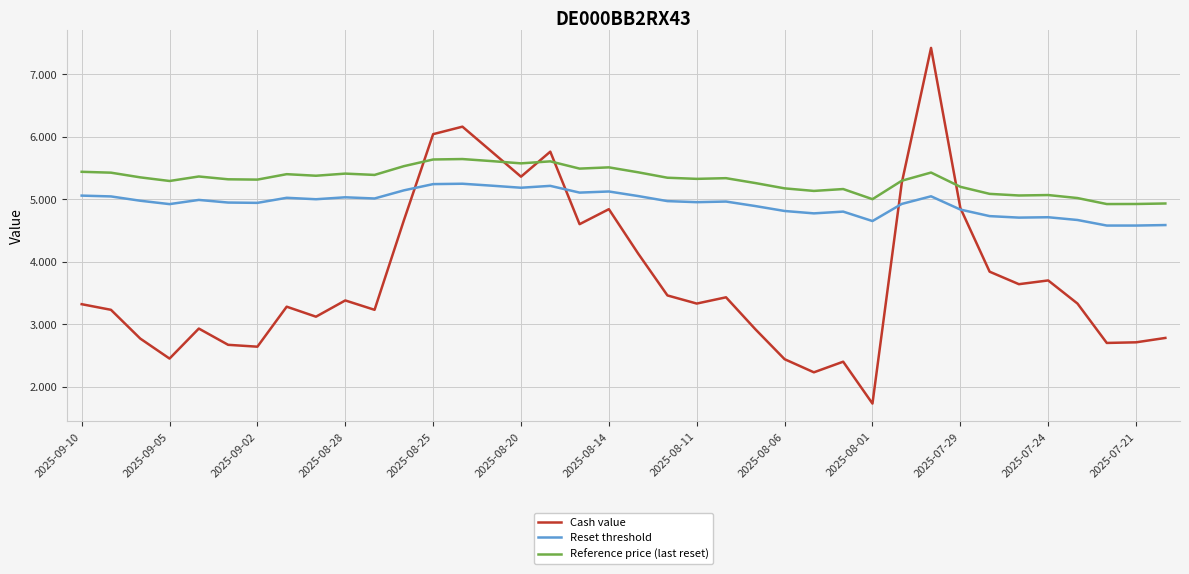

What is the minimum value for Reset threshold?

4.6